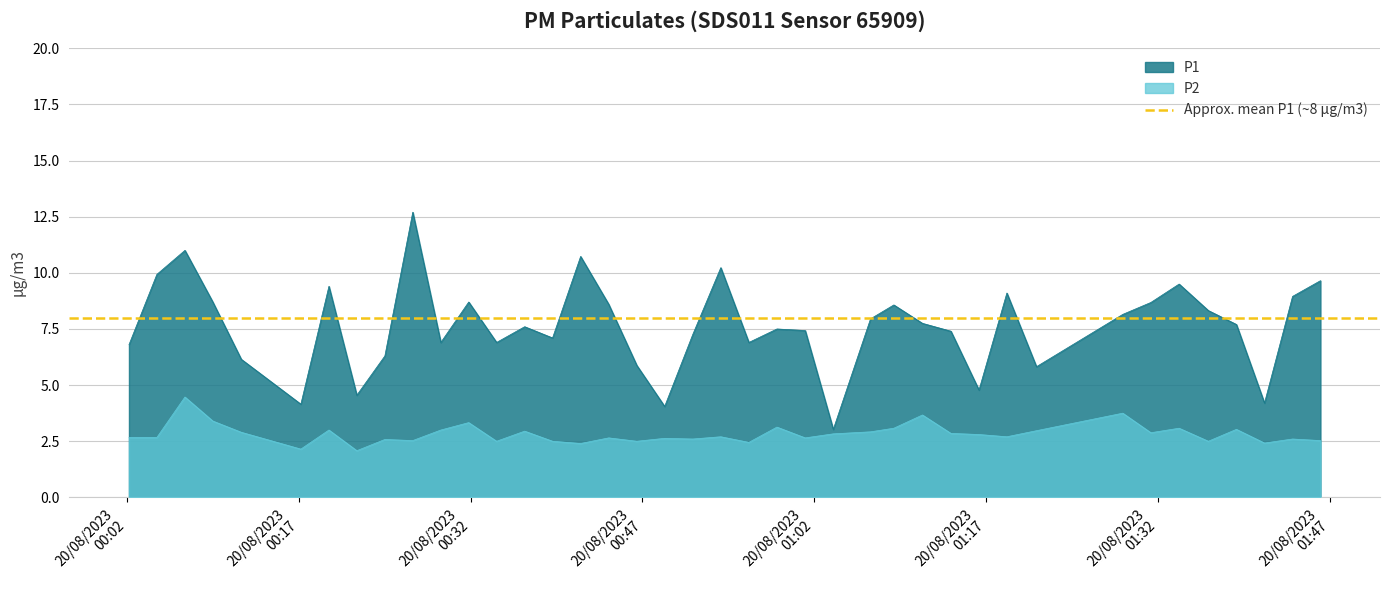

What is the minimum value for P2?

2.1